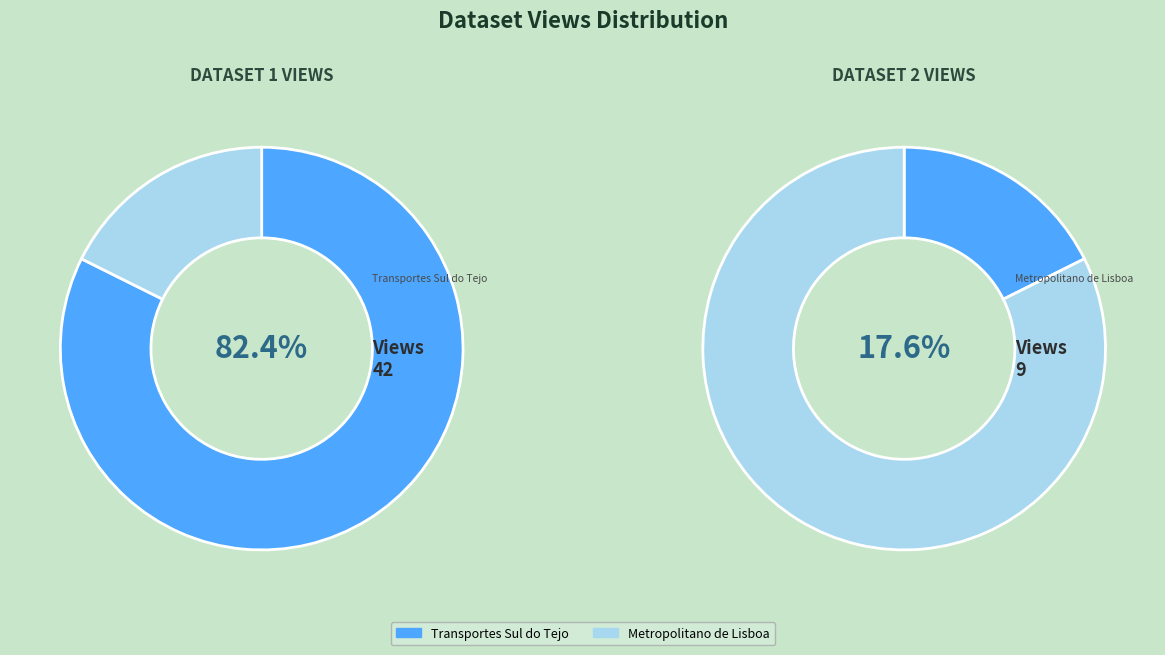

Count the number of slices in the pie.

2